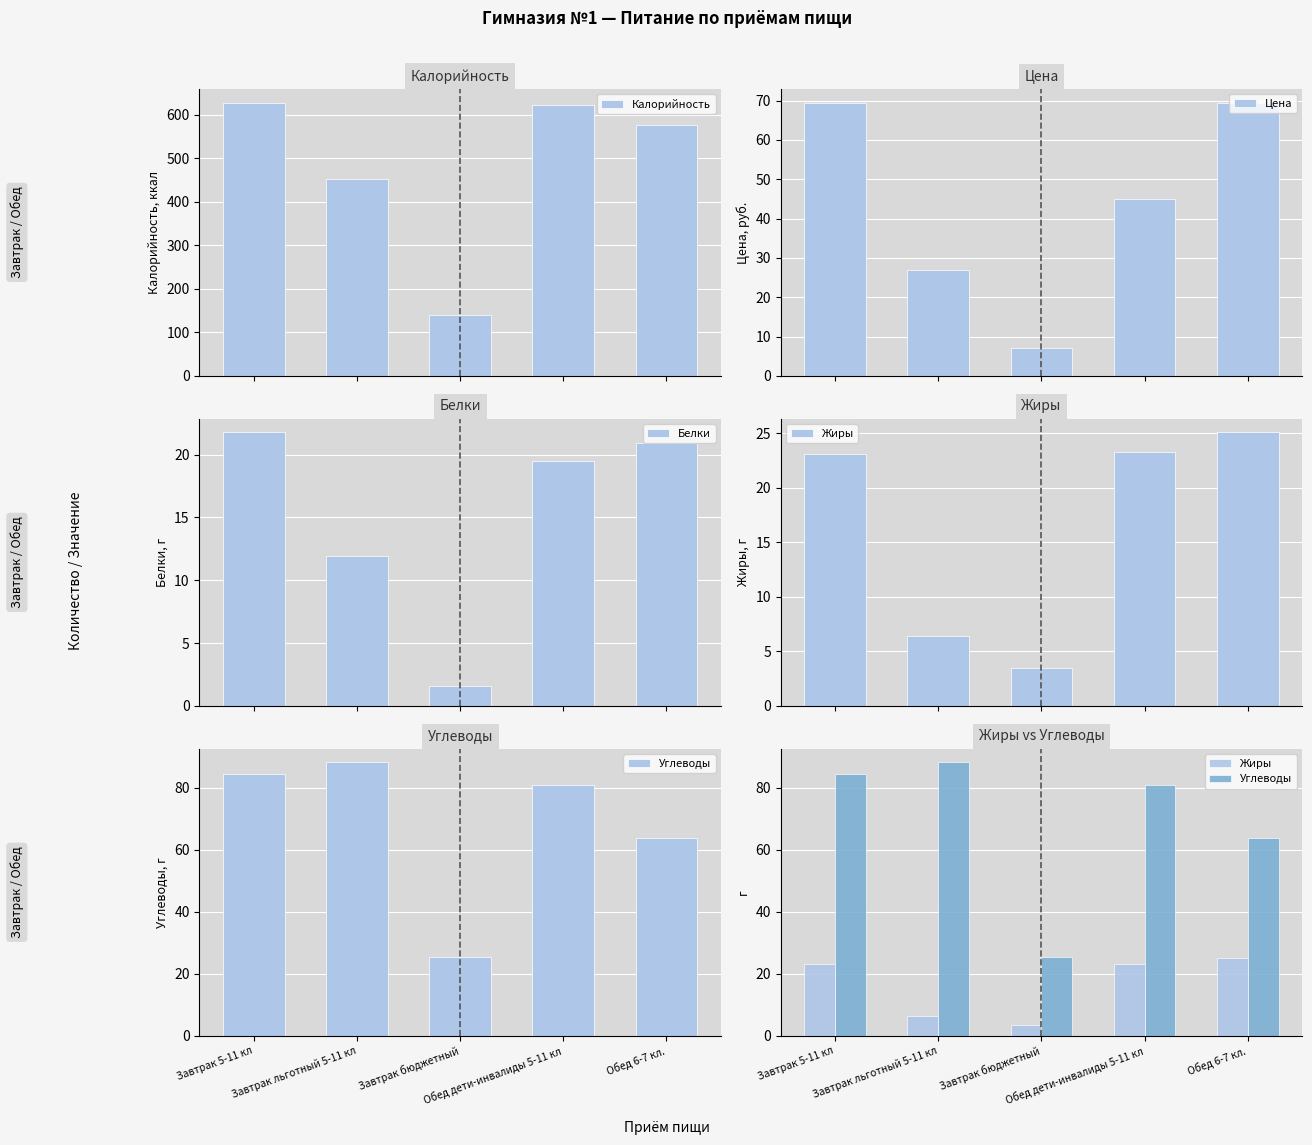

At how many categories does at least one series exceed 168?

4